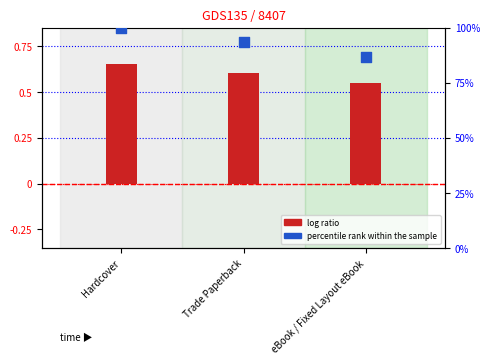

Which series has the largest Y range (max minus min)?

percentile rank within the sample